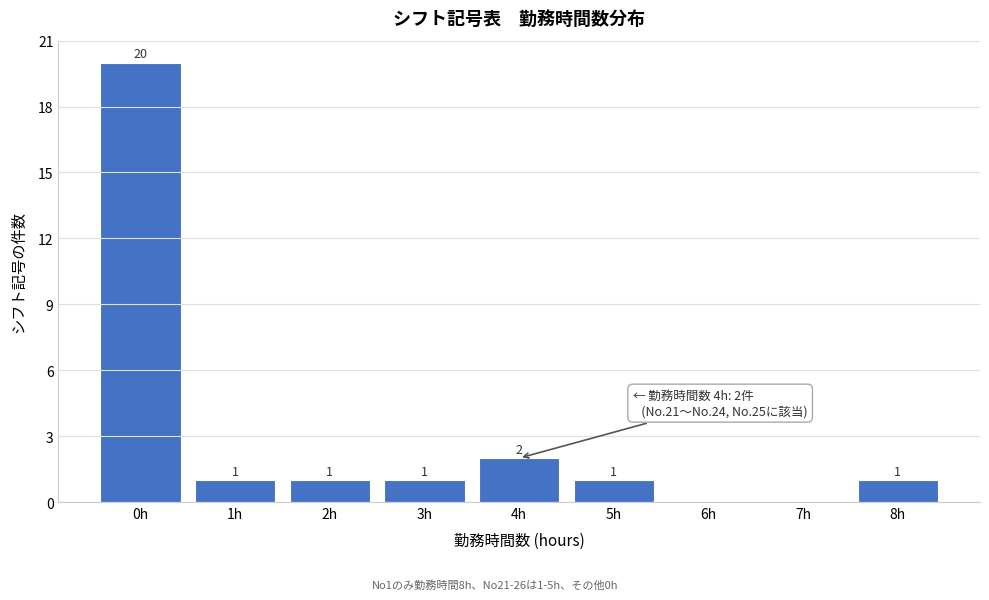

Reading left to right, what are all the values shown in this chart?

0h=20	1h=1	2h=1	3h=1	4h=2	5h=1	6h=0	7h=0	8h=1